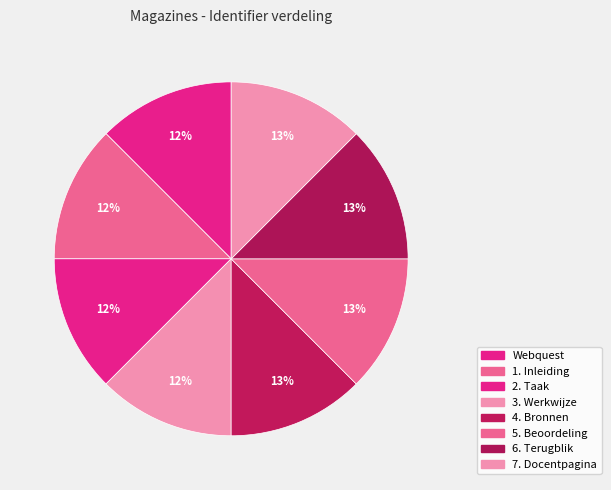

The 1. Inleiding slice represents 19% of the pie. True or false?

False